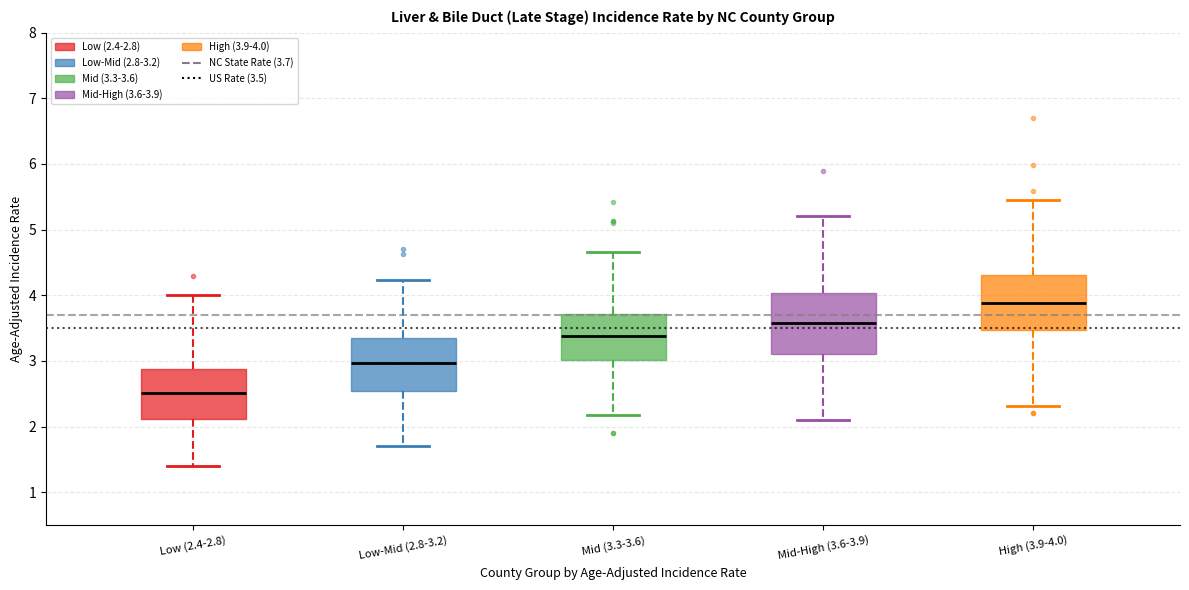

Reading left to right, read every box against the y-axis: the position of its median line, the range the box covers, and the ends of its whiskers. The values are not printed on the chart, so give them approximately, as read against the axis.

Low (2.4-2.8): median 2.5, box 2.1 to 2.9, whiskers 1.4 to 4.0
Low-Mid (2.8-3.2): median 3.0, box 2.5 to 3.3, whiskers 1.7 to 4.2
Mid (3.3-3.6): median 3.4, box 3.0 to 3.7, whiskers 2.2 to 4.7
Mid-High (3.6-3.9): median 3.6, box 3.1 to 4.0, whiskers 2.1 to 5.2
High (3.9-4.0): median 3.9, box 3.5 to 4.3, whiskers 2.3 to 5.4